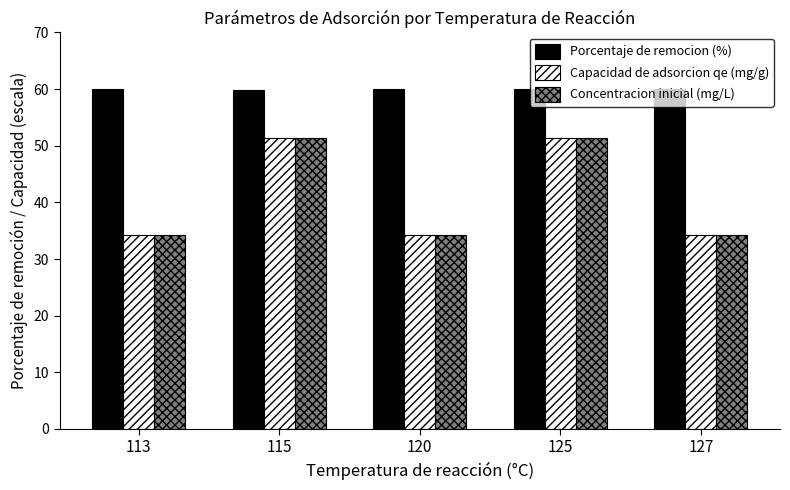

True or false: Porcentaje de remocion (%) has a value of 60.0 at 127.

True